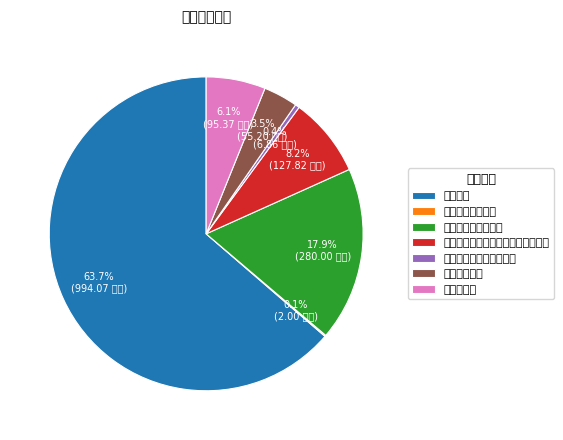

Combined, do 其他社会保障和就业支出 and 事业单位医疗 account for over 50%?

No